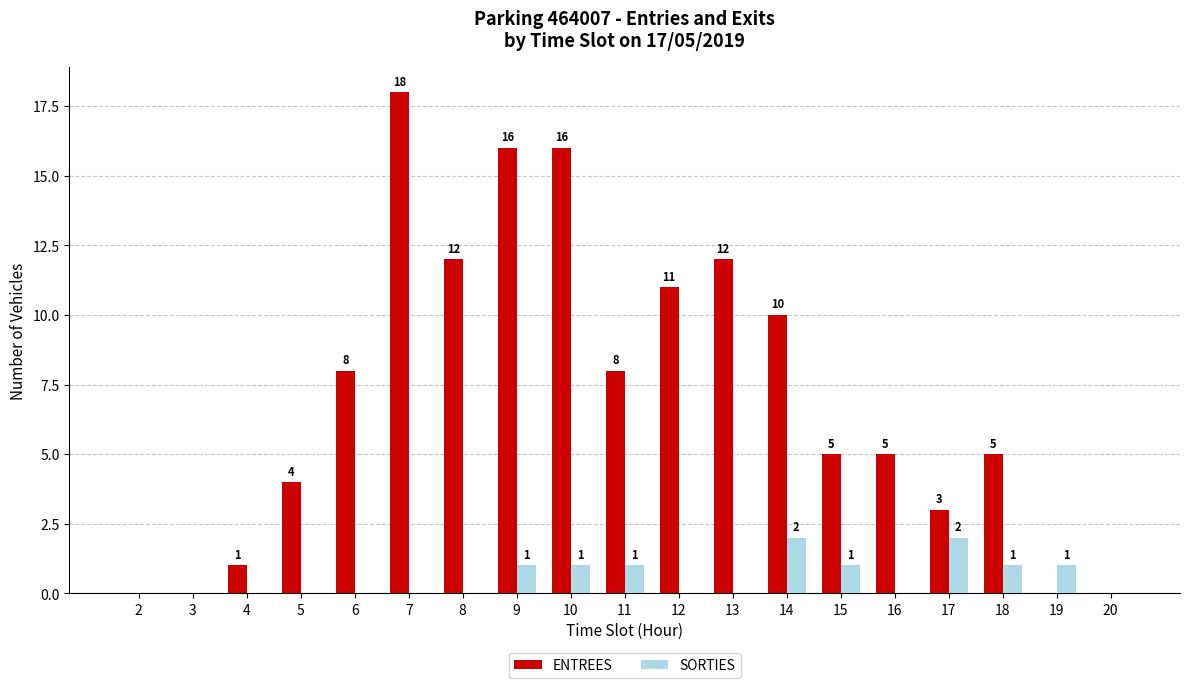

The SORTIES series shows 1 at 10. True or false?

True